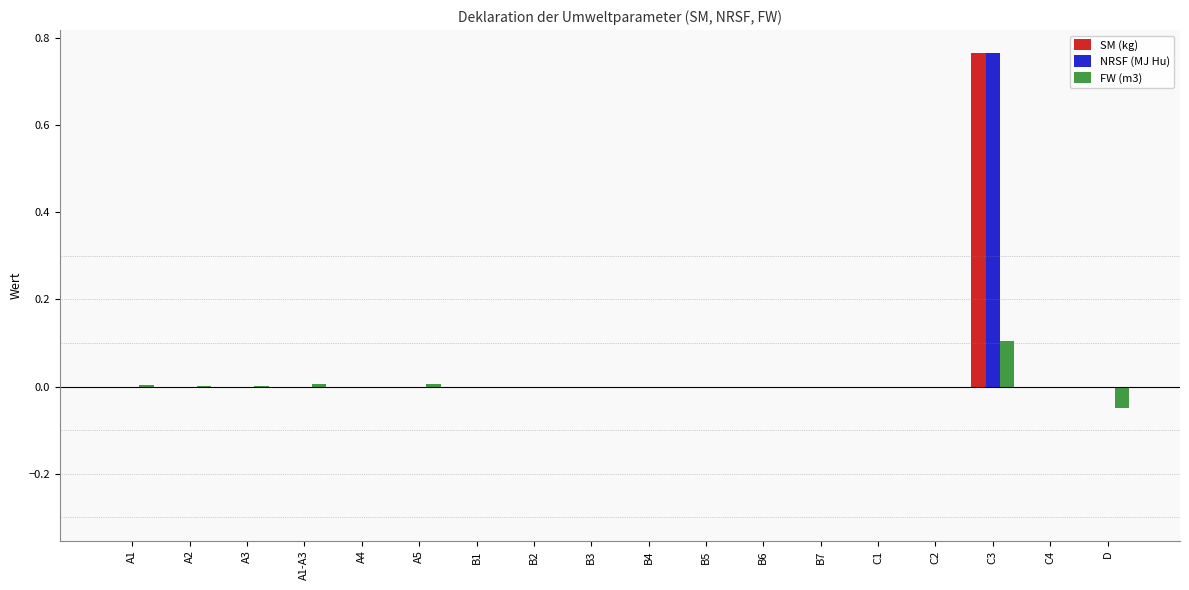

Which category has the highest value in the SM (kg) series?

C3